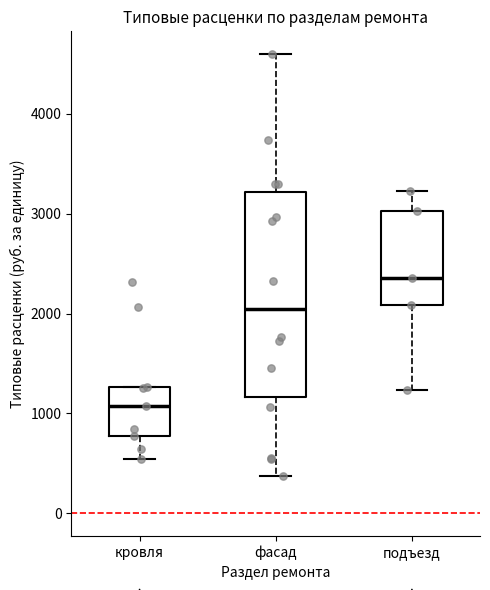

Reading left to right, transcribe this box plot: for each box, give where its median line is, the range the box spans, and where its two whiskers end, as read against the y-axis. The values are not printed on the chart, so give them approximately, as read against the axis.

кровля: median 1100, box 800 to 1300, whiskers 500 to 1300
фасад: median 2000, box 1200 to 3200, whiskers 400 to 4600
подъезд: median 2400, box 2100 to 3000, whiskers 1200 to 3200